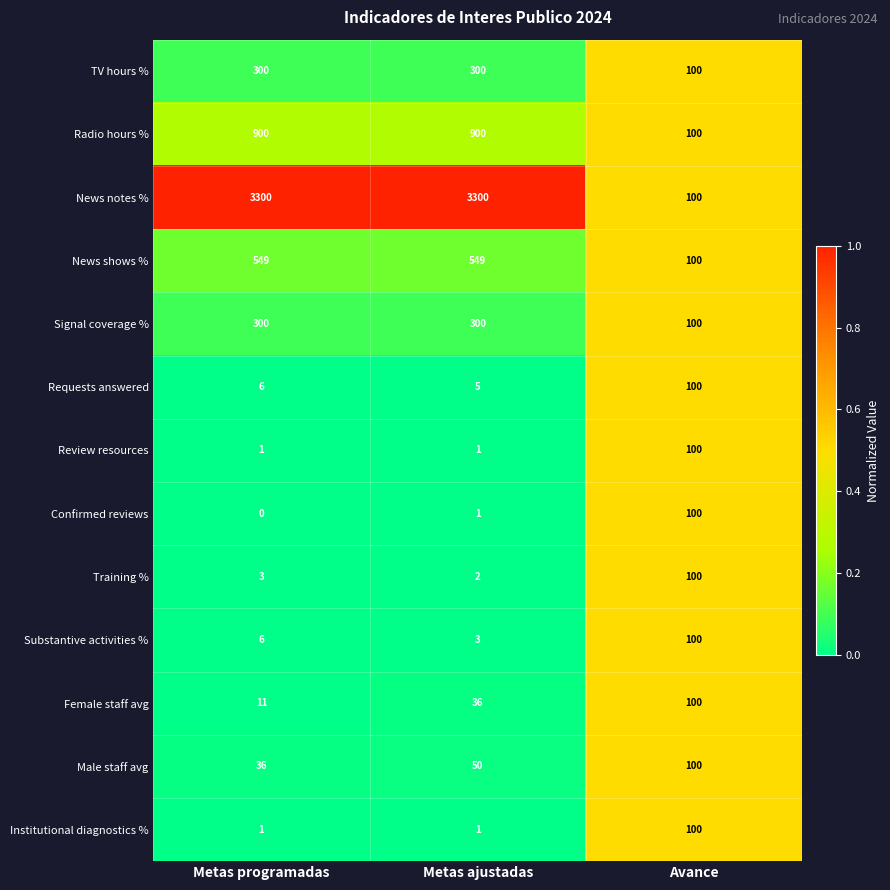

Rank the categories by Confirmed reviews value from highest to lowest.

Avance, Metas ajustadas, Metas programadas